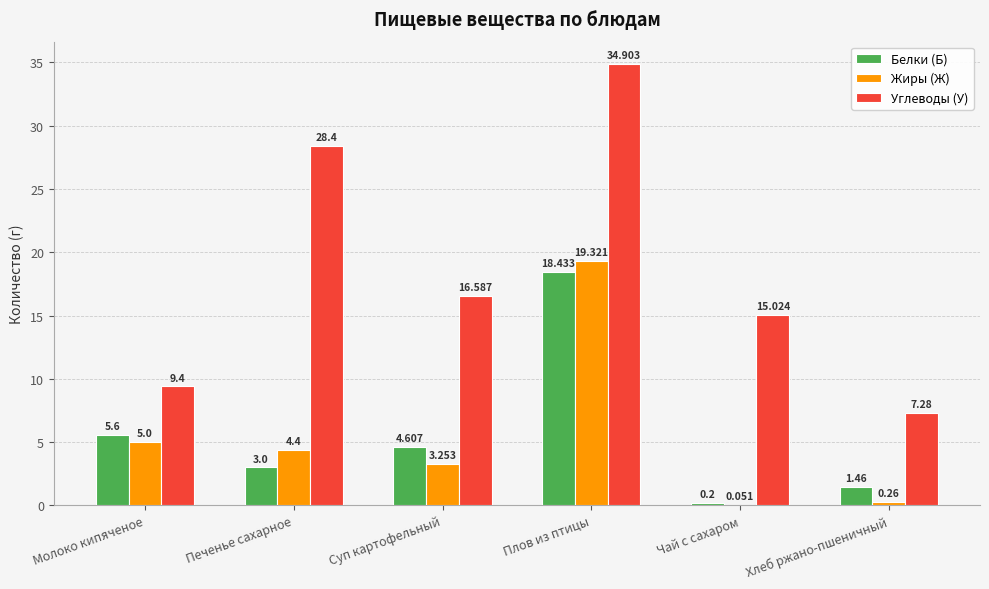

At which category does the chart reach its peak across all series?

Плов из птицы